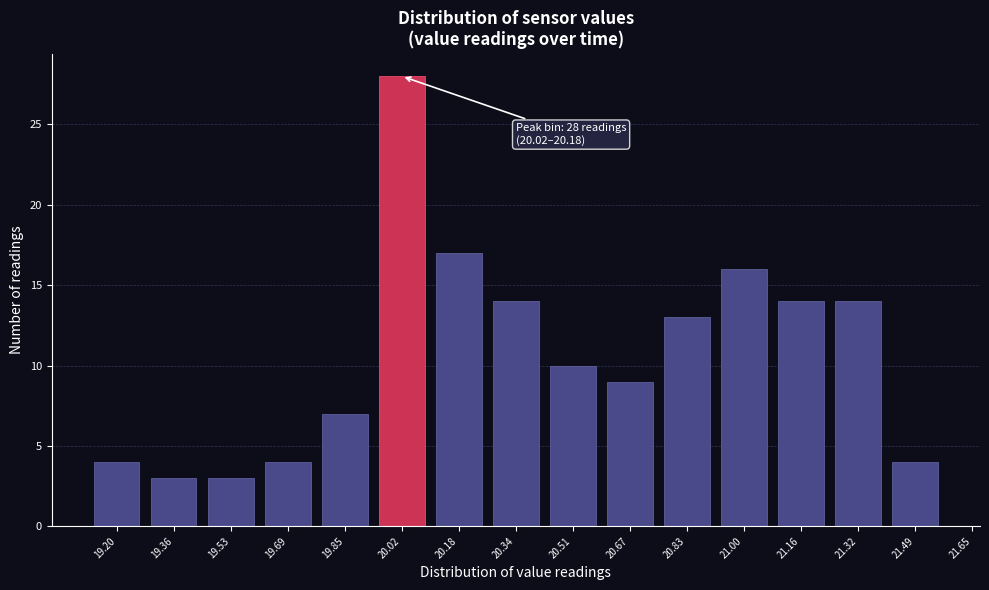

Reading left to right, list all the values displayed in this chart.

19.20=4	19.36=3	19.53=3	19.69=4	19.85=7	20.02=28	20.18=17	20.34=14	20.51=10	20.67=9	20.83=13	21.00=16	21.16=14	21.32=14	21.49=4